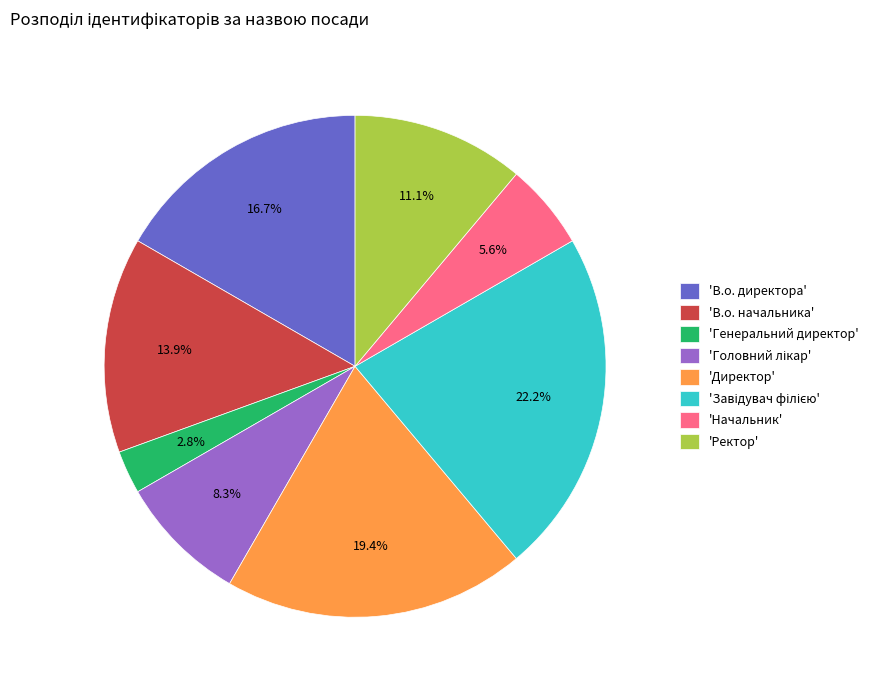

Which slice is the smallest?

'Генеральний директор'